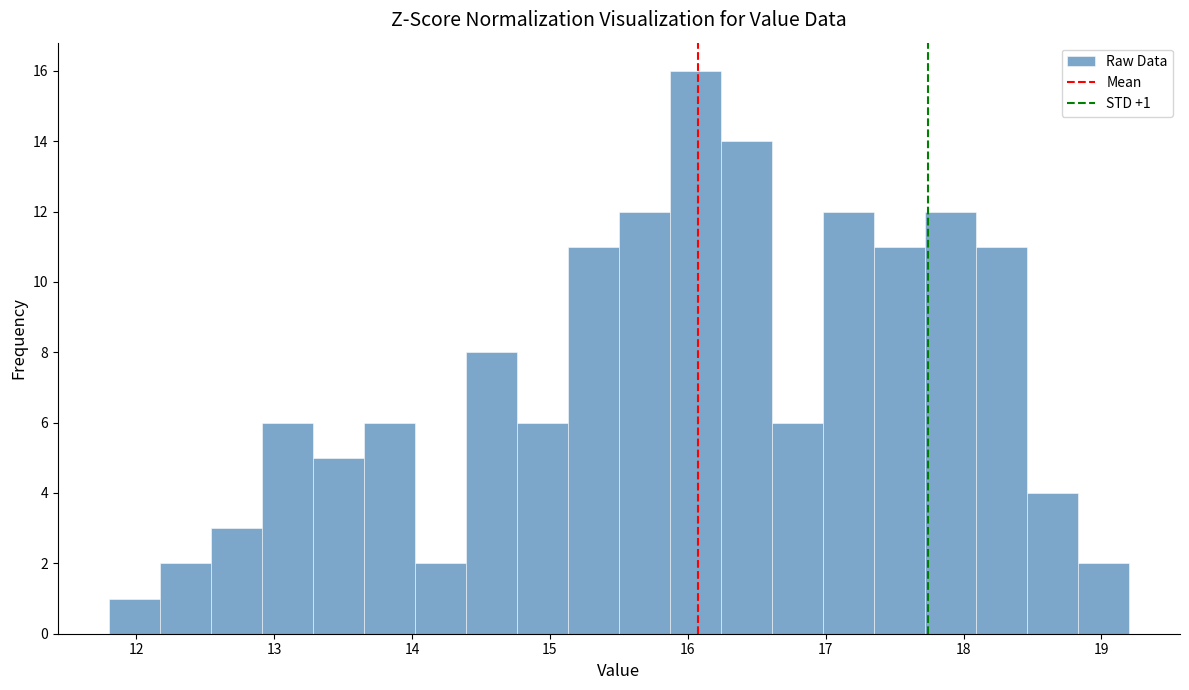

Read against the x-axis, roughly where is the centre of the tallest bar?

16.1